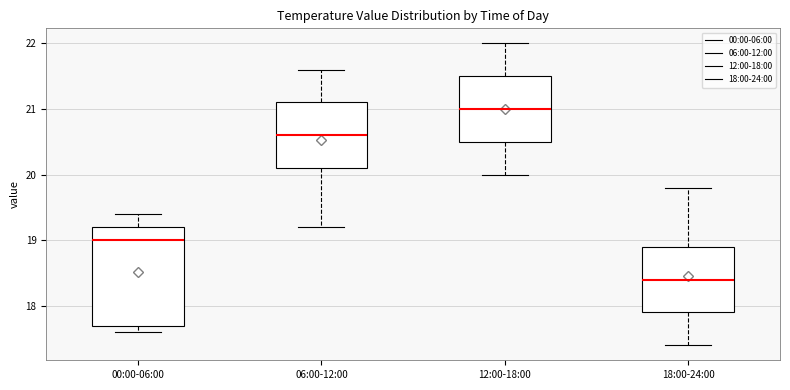

Reading left to right, transcribe this box plot: for each box, give where its median line is, the range the box spans, and where its two whiskers end, as read against the y-axis. The values are not printed on the chart, so give them approximately, as read against the axis.

00:00-06:00: median 19.0, box 17.7 to 19.2, whiskers 17.6 to 19.4
06:00-12:00: median 20.6, box 20.1 to 21.1, whiskers 19.2 to 21.6
12:00-18:00: median 21.0, box 20.5 to 21.5, whiskers 20.0 to 22.0
18:00-24:00: median 18.4, box 17.9 to 18.9, whiskers 17.4 to 19.8